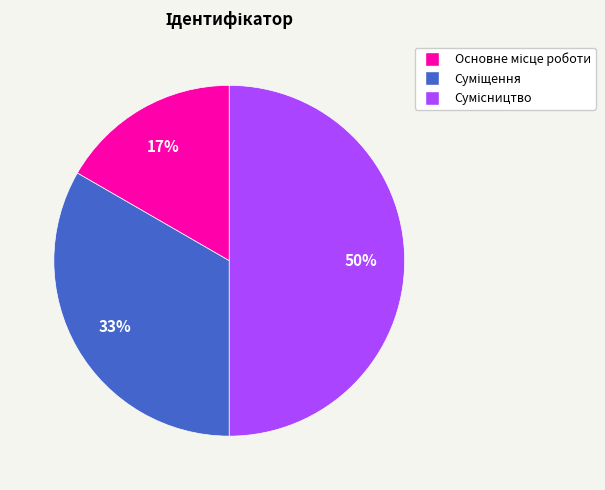

To the nearest percent, what is the average slice percentage?

33%